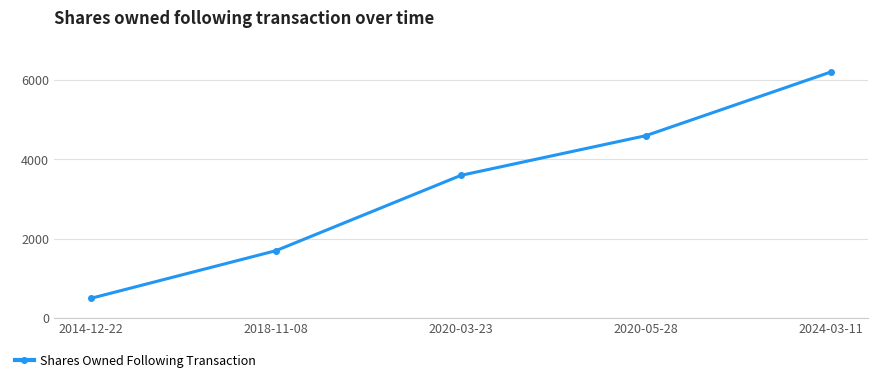

Reading left to right, list all the values displayed in this chart.

500	1700	3597	4597	6200